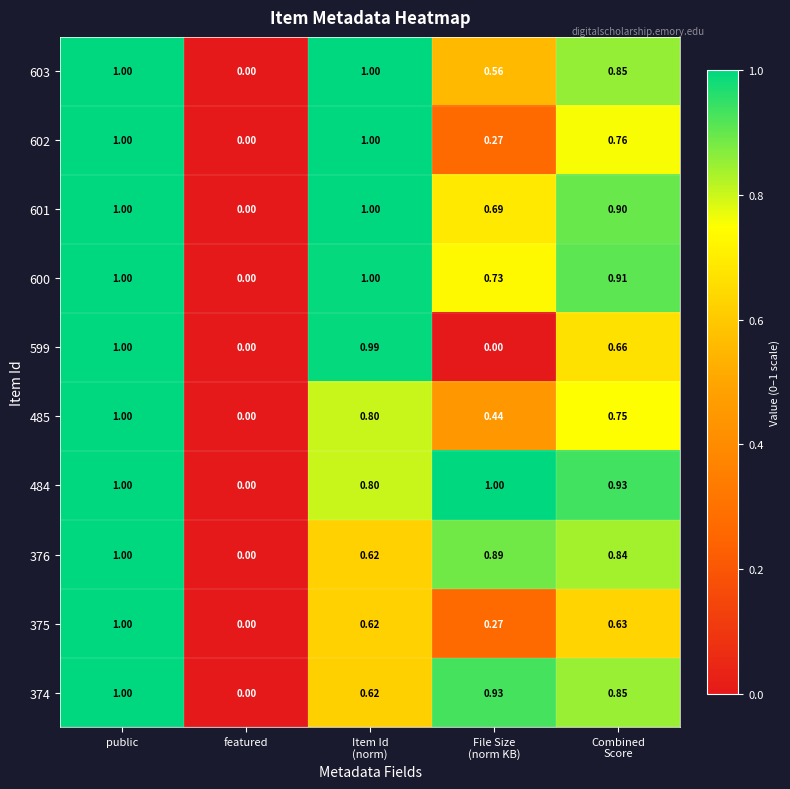

At which label is 600 closest to 0?

featured